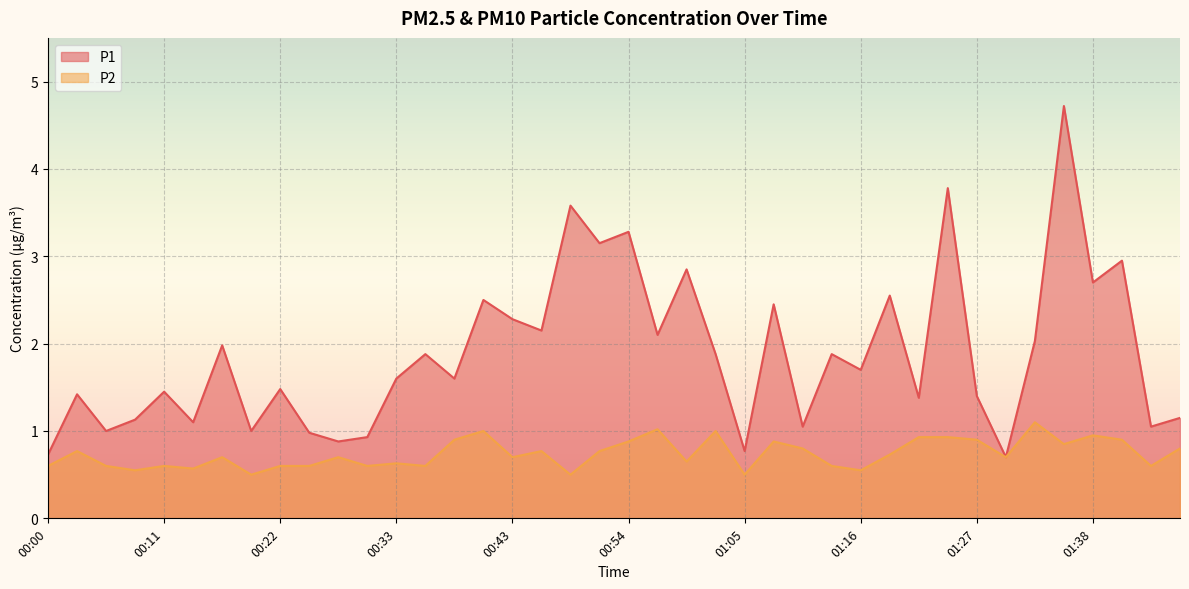

What is the highest value of the P2 series?

1.1